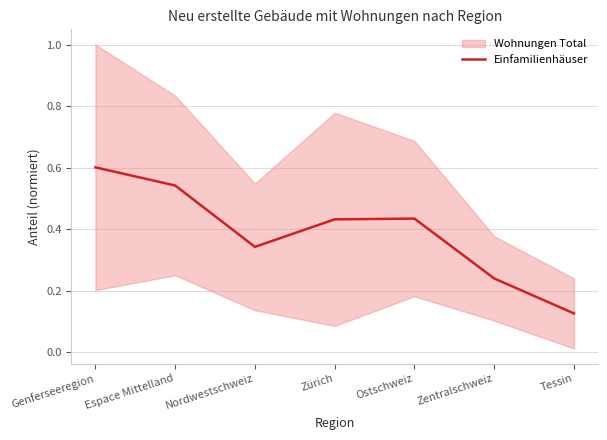

What is the minimum value shown in the chart?

0.1